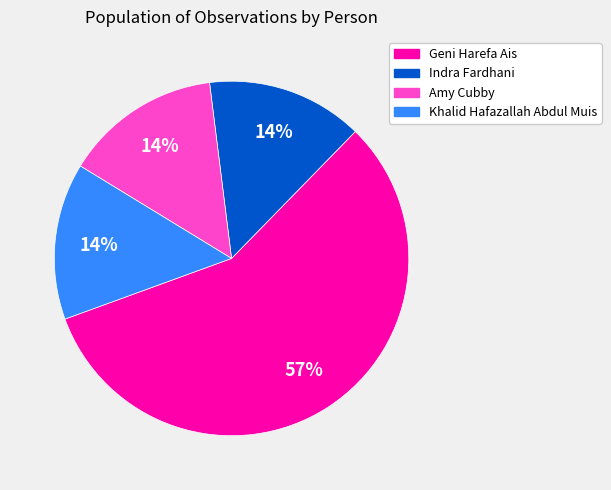

How many slices are in this pie chart?

4